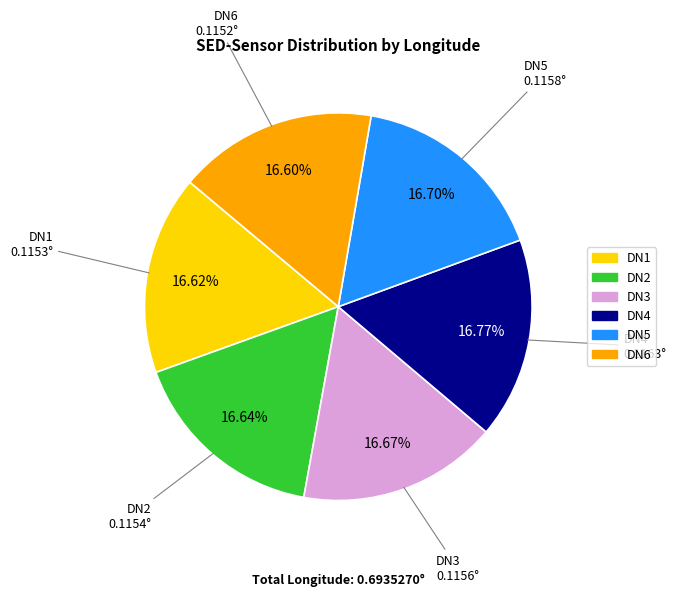

Count the number of slices in the pie.

6